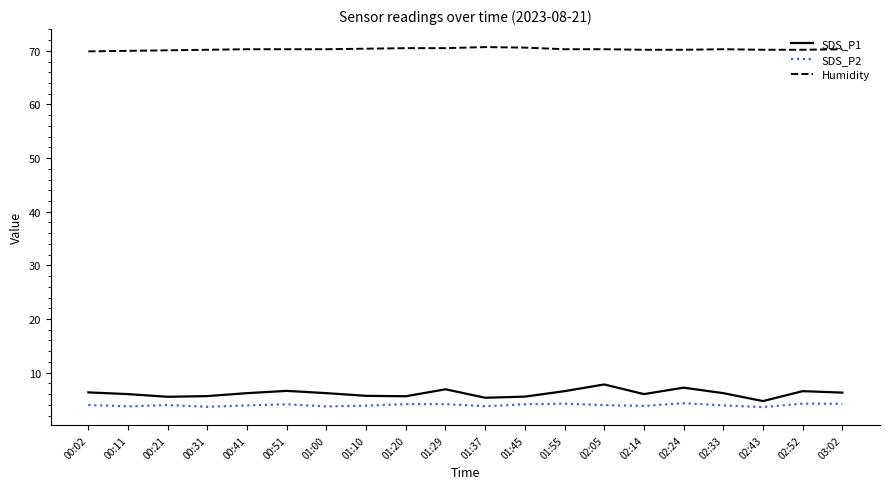

Is the value of SDS_P1 at 02:05 greater than the value of SDS_P2 at 01:20?

Yes